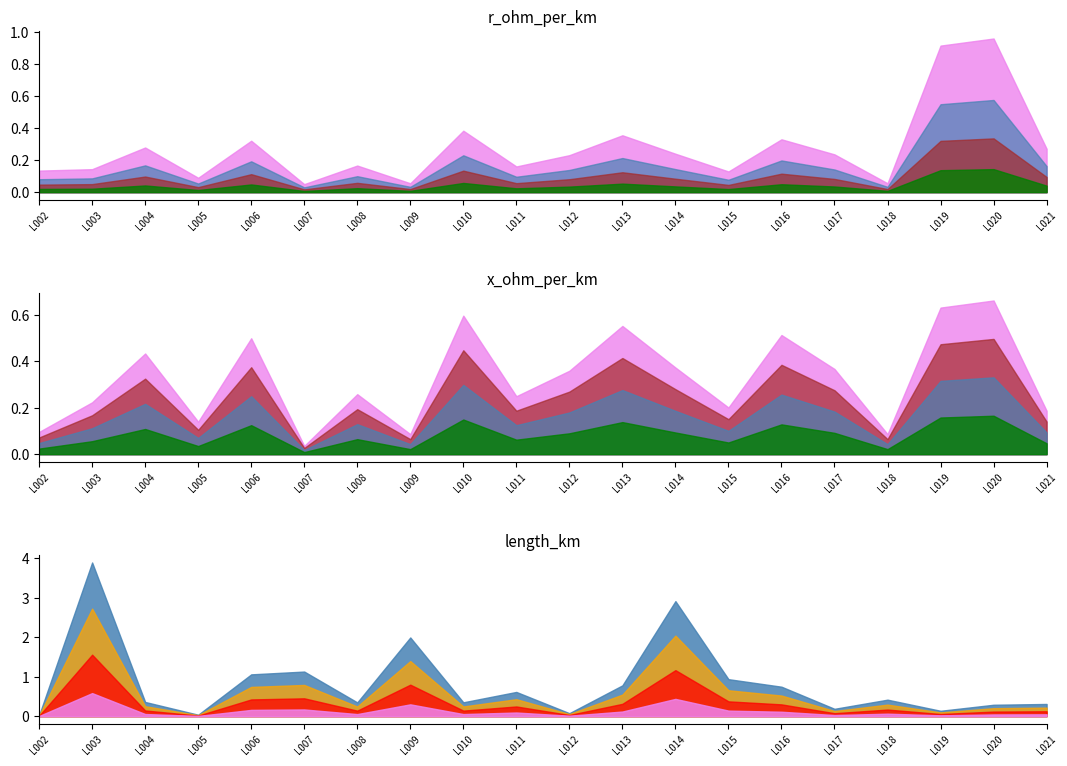

Is it true that x_ohm_per_km equals 0.2 at L005?

False